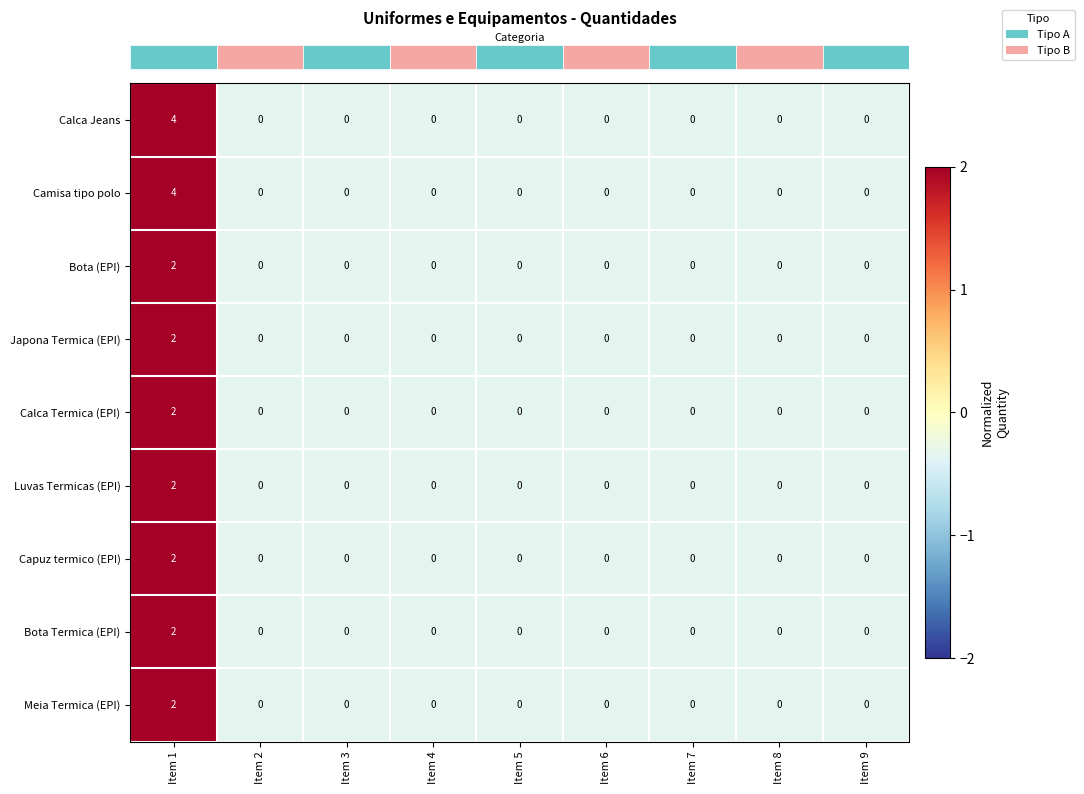

How many Calca Jeans values are between 0 and 1?

8